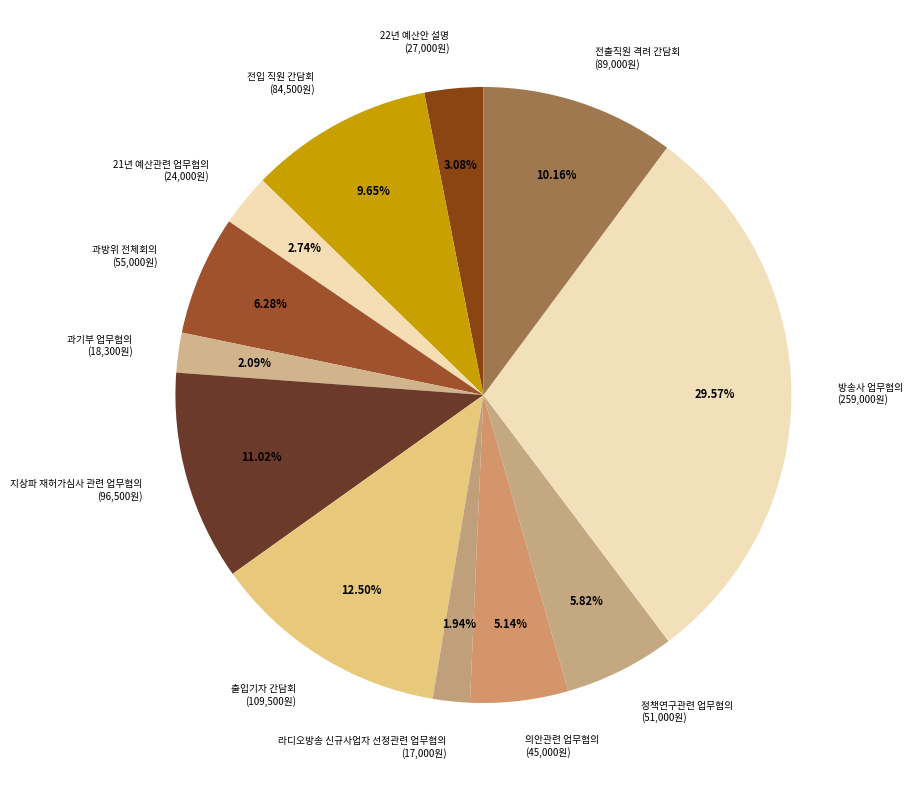

To the nearest percent, what is the average slice percentage?

8%